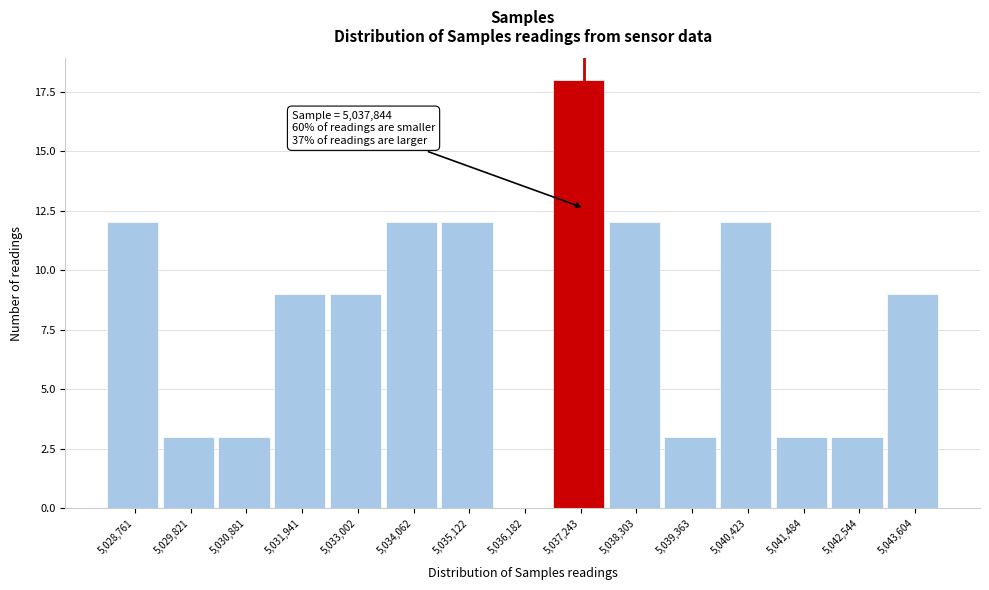

Reading left to right, what are all the values shown in this chart?

5,028,761=12	5,029,821=3	5,030,881=3	5,031,941=9	5,033,002=9	5,034,062=12	5,035,122=12	5,036,182=0	5,037,243=18	5,038,303=12	5,039,363=3	5,040,423=12	5,041,484=3	5,042,544=3	5,043,604=9